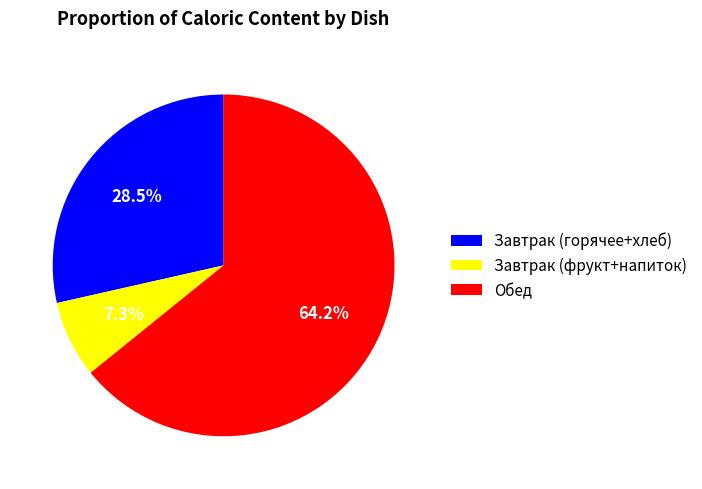

Is there any slice that represents more than half of the pie?

Yes